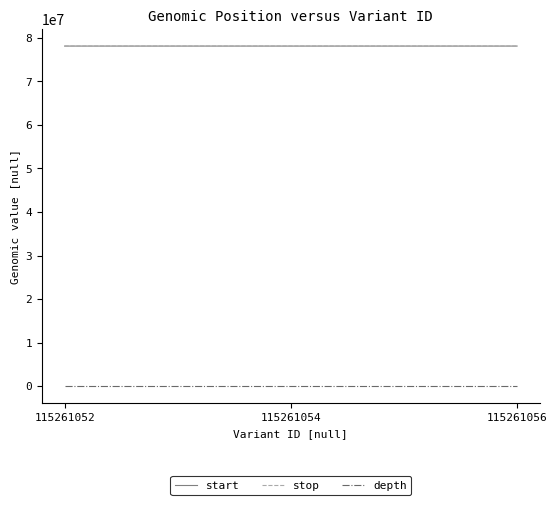

True or false: start has a value of 78114475 at 115261052.

True